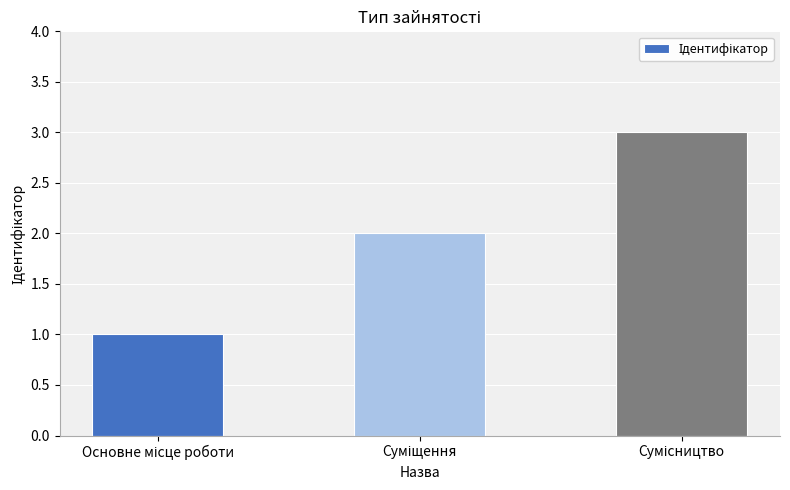

What is the sum of all values?

6